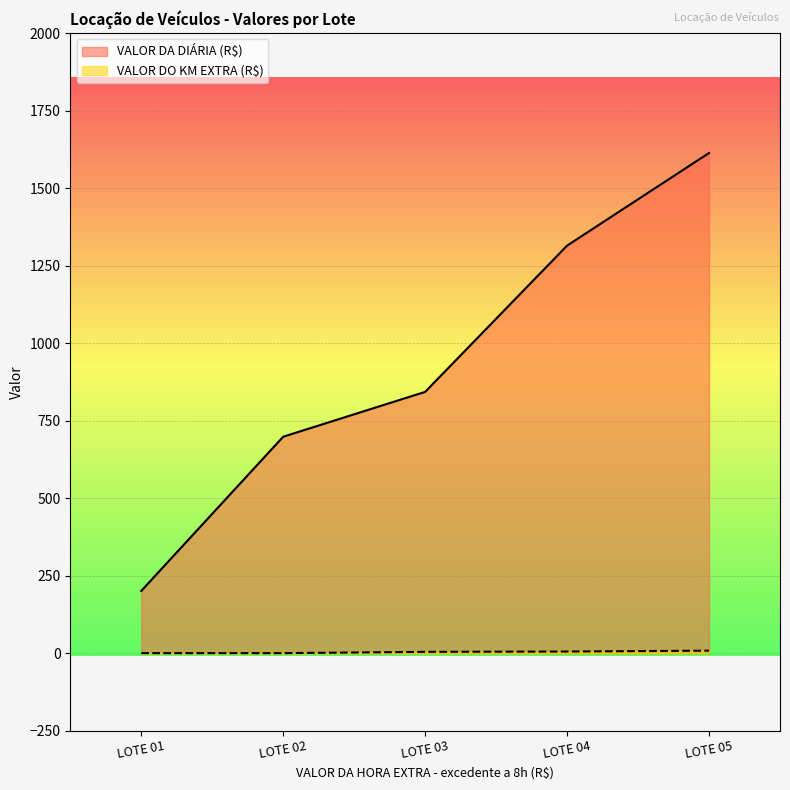

Reading right to left, transcribe all the data shown in this chart.

VALOR DA DIÁRIA (R$): LOTE 05=1613.2	LOTE 04=1314.4	LOTE 03=842.7	LOTE 02=698.0	LOTE 01=200.6
VALOR DO KM EXTRA - excedente a 100km (R$): LOTE 05=8.0	LOTE 04=5.2	LOTE 03=4.2	LOTE 02=0.0	LOTE 01=0.0